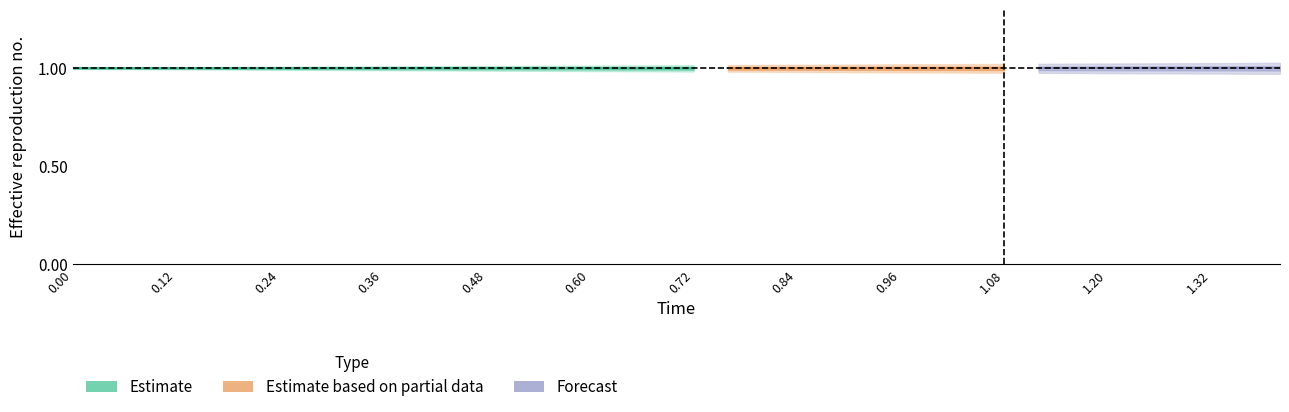

True or false: high has more than 2 interior local peaks.

False